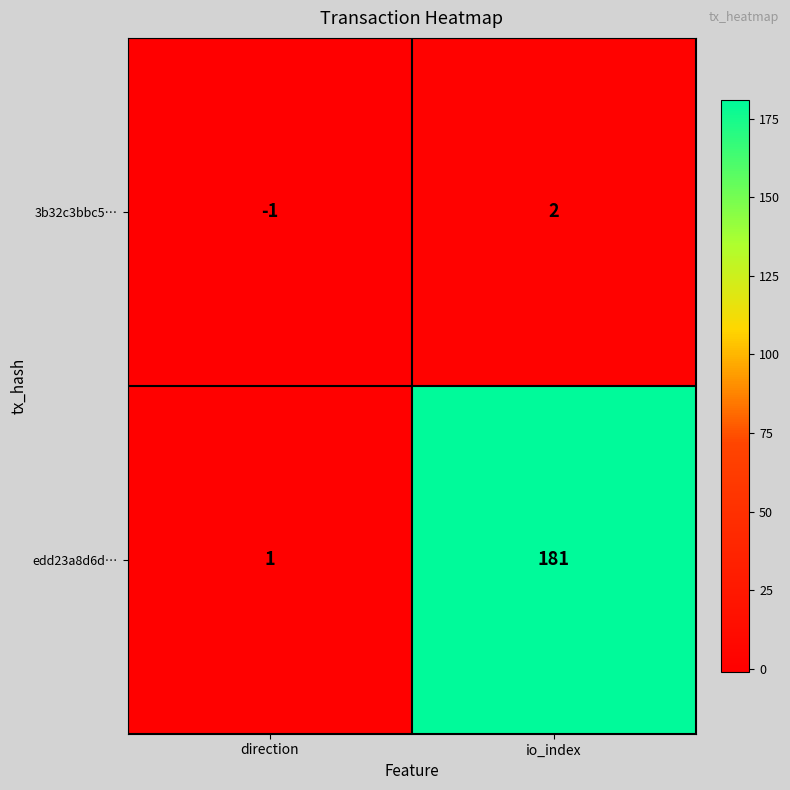

Where is edd23a8d6d… nearest to the value 91?

direction